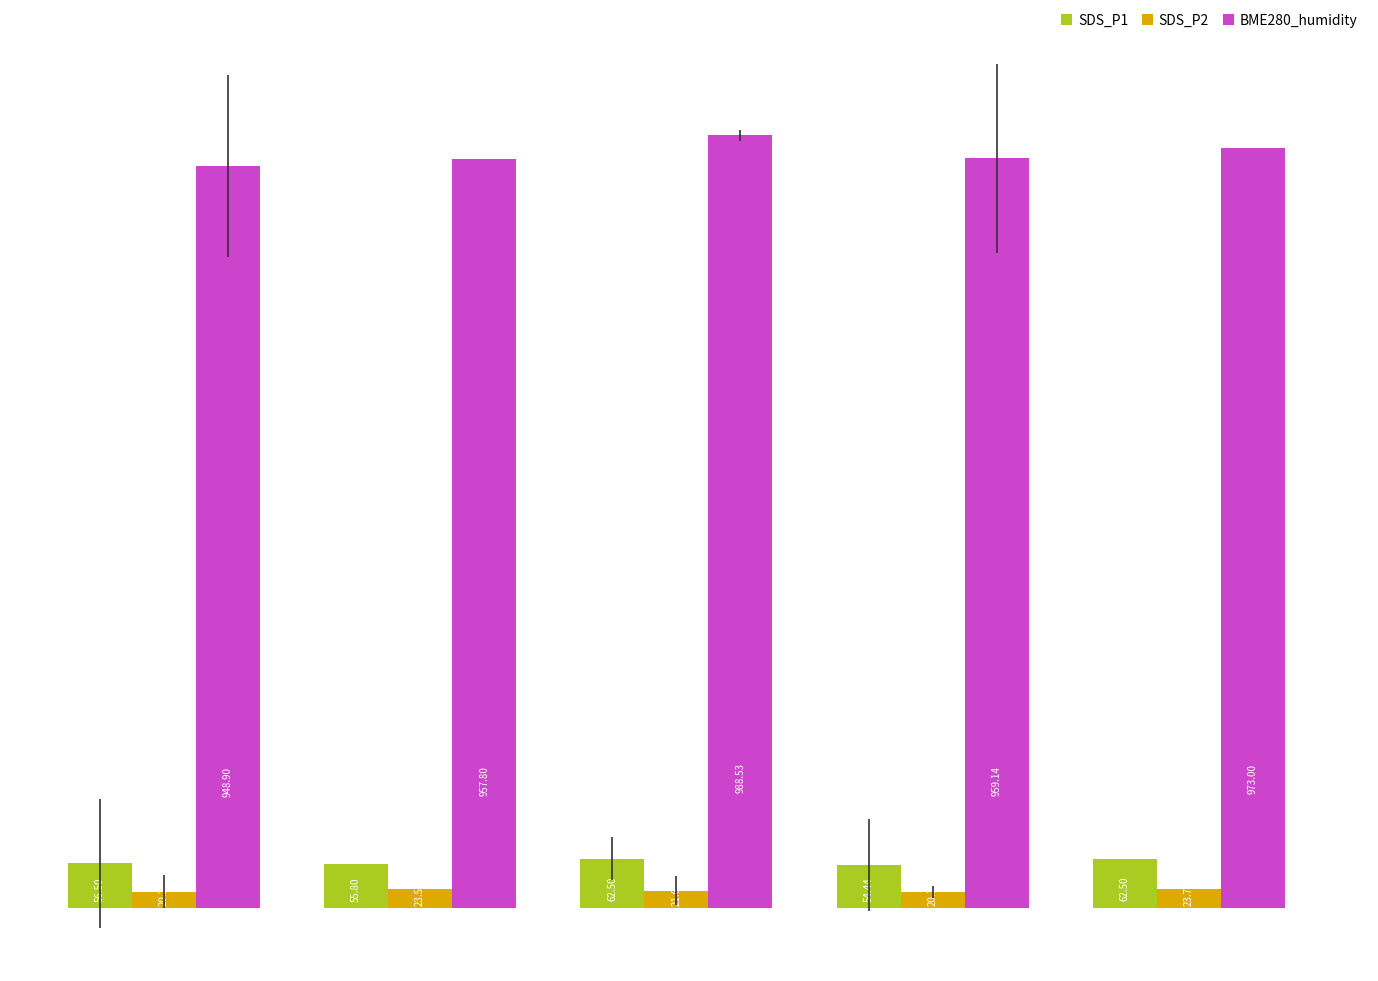

How many values in the SDS_P2 series exceed 21?

3